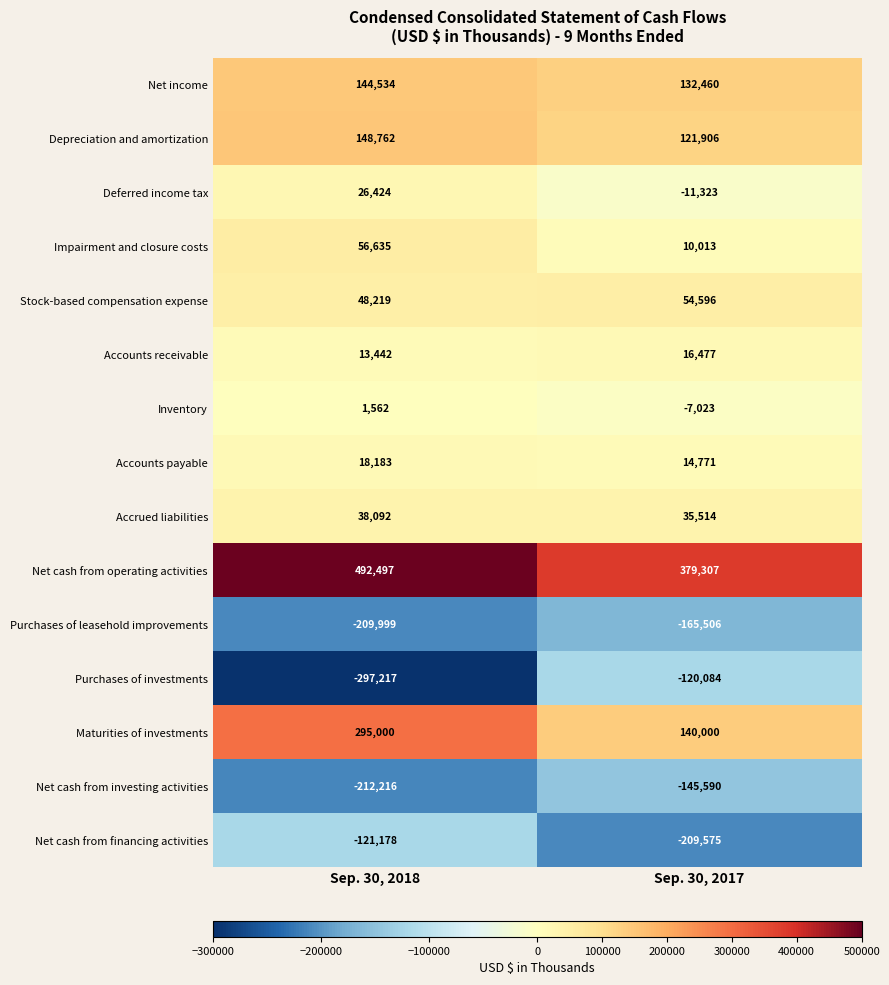

Is it true that Accounts payable equals 14771 at Sep. 30, 2017?

True